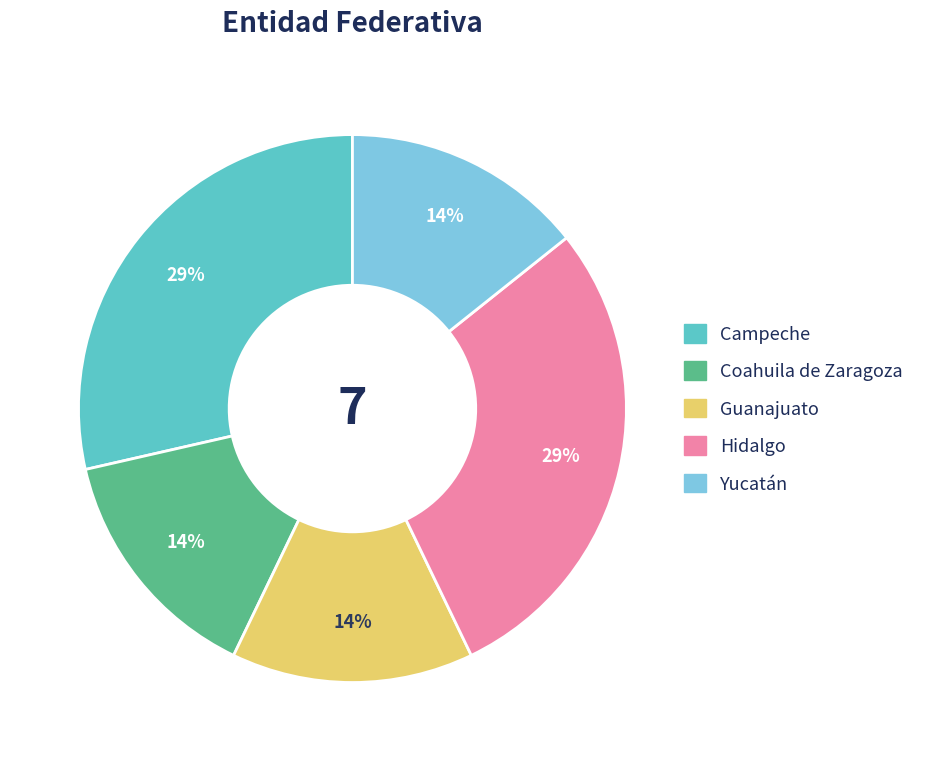

The Coahuila de Zaragoza slice represents 20% of the pie. True or false?

False